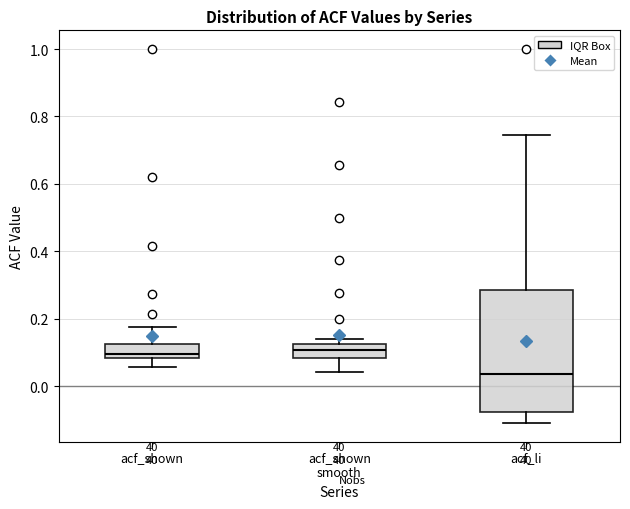

Which box is the tallest, from its lower edge to its upper edge?

acf_li